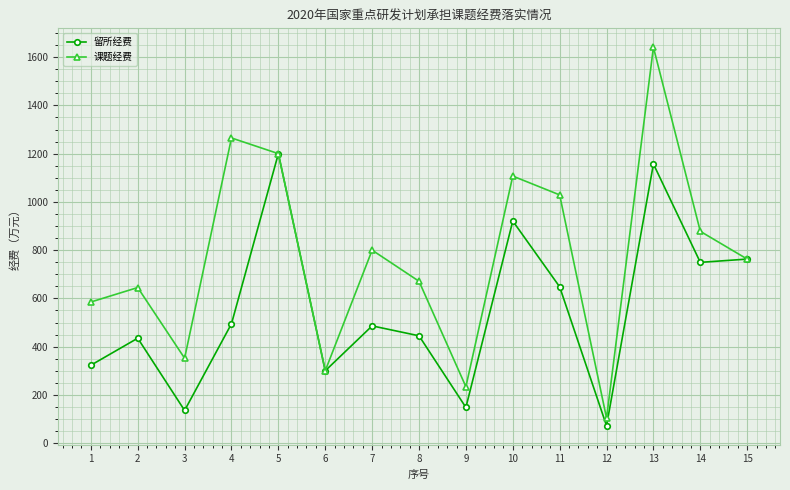

True or false: 课题经费 has more than 2 points higher than both neighbors.

True